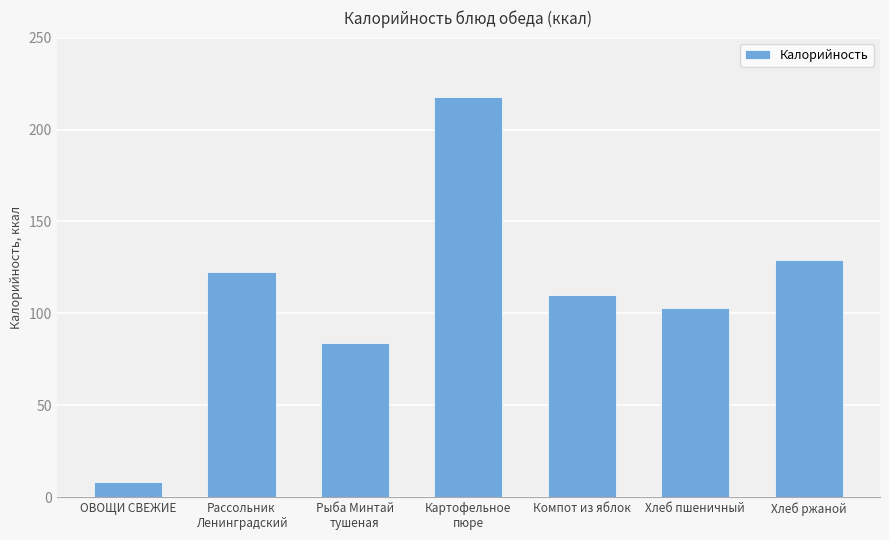

What is the smallest value displayed?

8.1